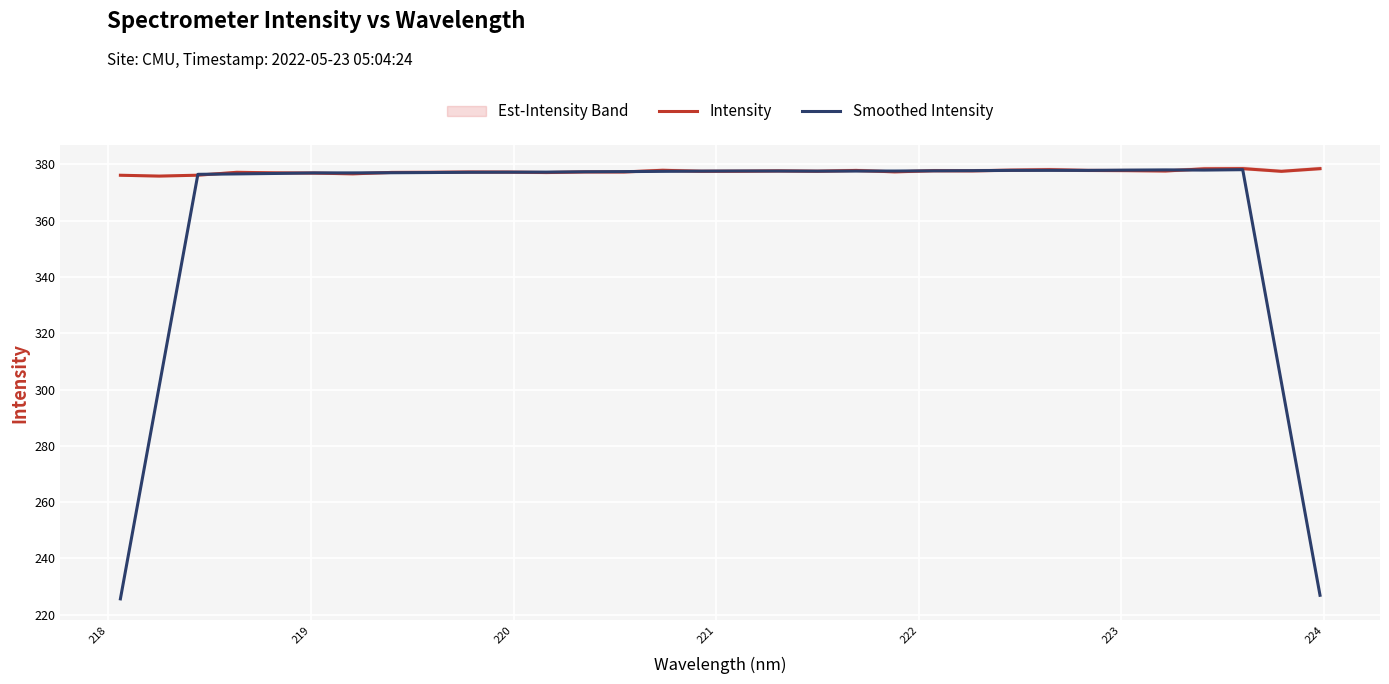

What is the maximum value for Intensity?

378.5